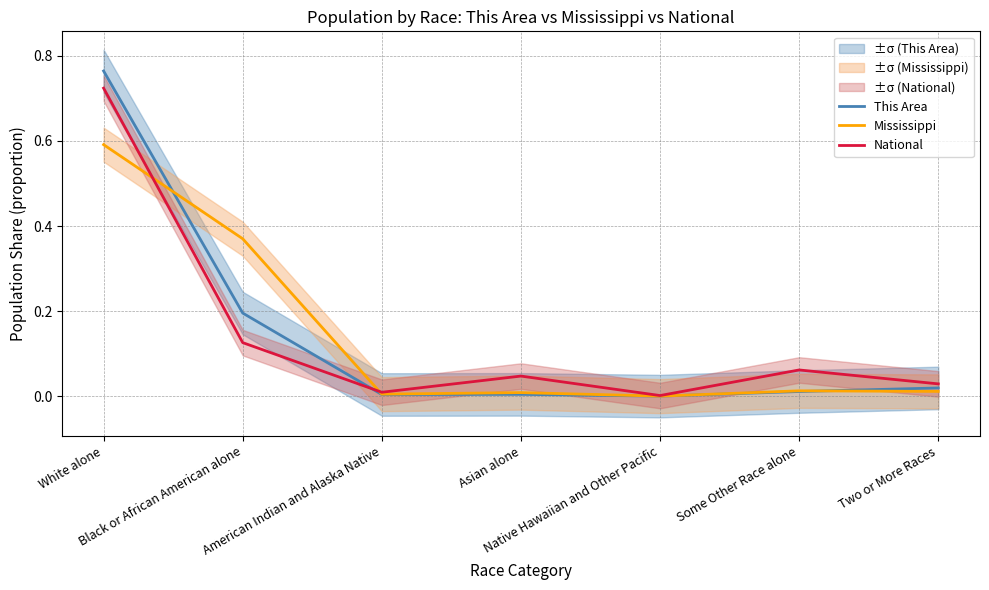

How many categories are shown in the chart?

7